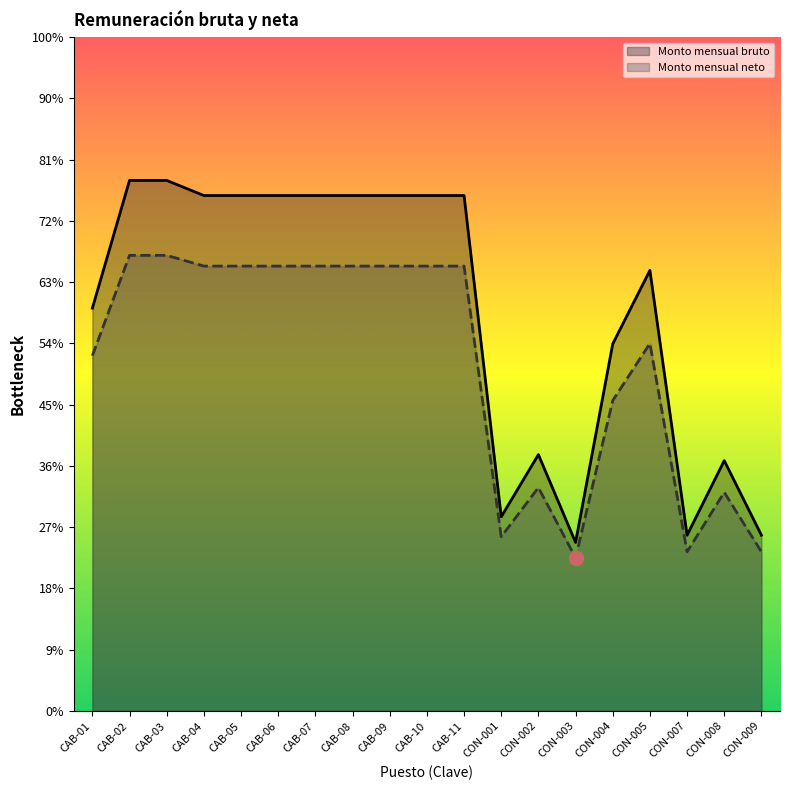

Reading left to right, transcribe all the data shown in this chart.

Monto mensual bruto: CAB-01=13153.5	CAB-02=17323.8	CAB-03=17323.8	CAB-04=16830.9	CAB-05=16830.9	CAB-06=16830.9	CAB-07=16830.9	CAB-08=16830.9	CAB-09=16830.9	CAB-10=16830.9	CAB-11=16830.9	CON-001=6340.5	CON-002=8370.0	CON-003=5502.0	CON-004=11986.5	CON-005=14385.0	CON-007=5739.0	CON-008=8172.8	CON-009=5739.0
Monto mensual neto: CAB-01=11599.0	CAB-02=14877.0	CAB-03=14877.0	CAB-04=14526.0	CAB-05=14526.0	CAB-06=14526.0	CAB-07=14526.0	CAB-08=14526.0	CAB-09=14526.0	CAB-10=14526.0	CAB-11=14526.0	CON-001=5688.0	CON-002=7293.0	CON-003=5000.0	CON-004=10137.0	CON-005=12000.0	CON-007=5195.0	CON-008=7138.0	CON-009=5195.0